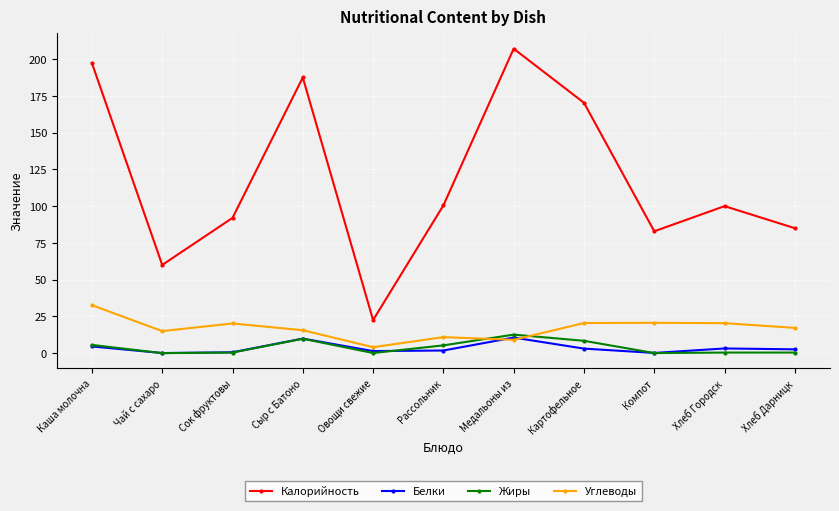

Which series ends up on top after the final intersection of Углеводы and Белки?

Углеводы